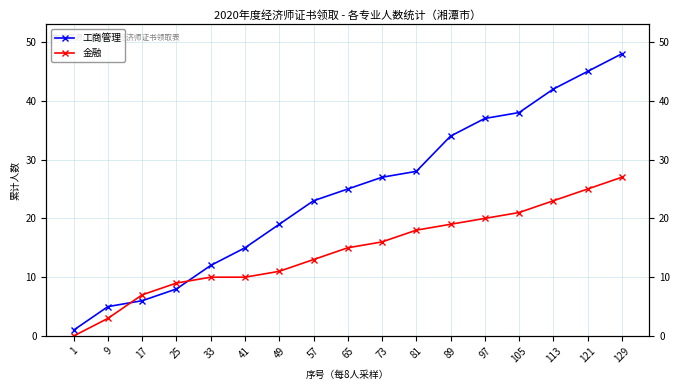

How many data points in 金融 are less than 15?

8